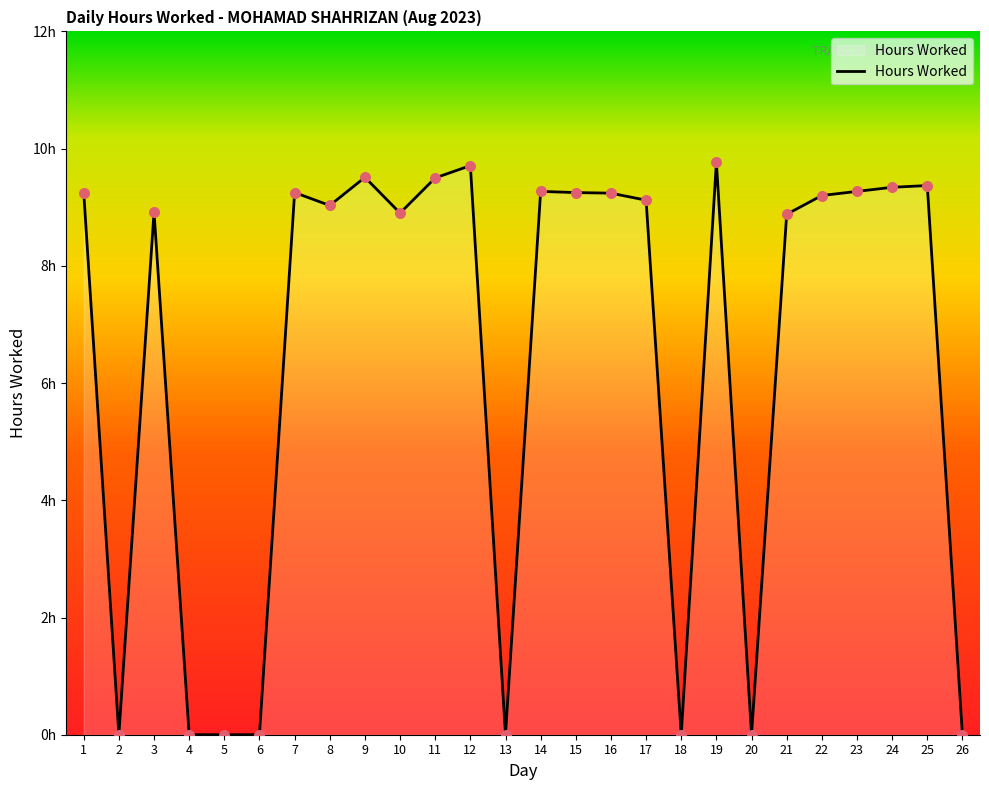

What is the change in value from 3 to 26?

-8.9